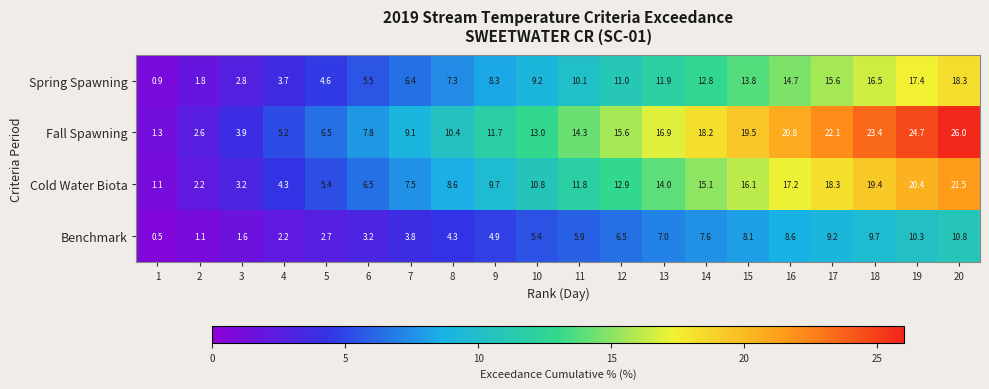

Is it true that Cold Water Biota equals 6.5 at 6?

True